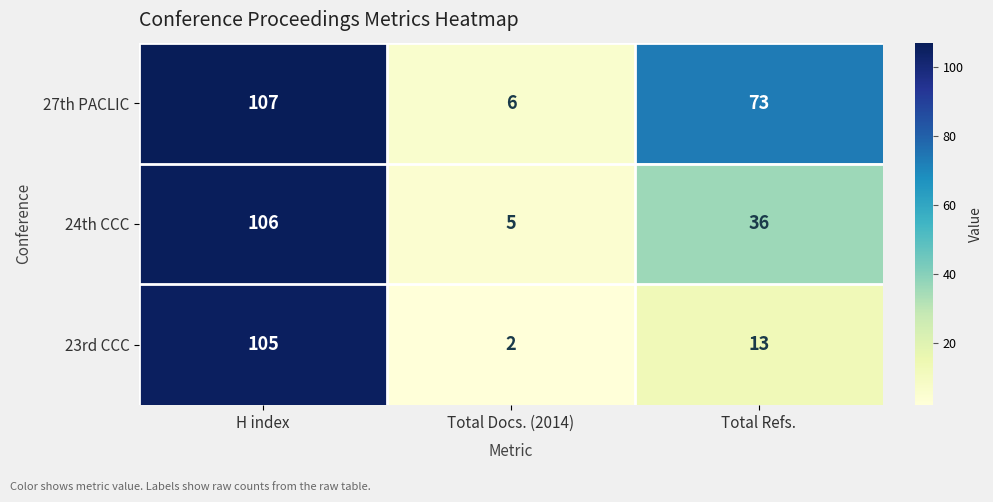

Reading left to right, extract all data points from this chart.

27th PACLIC: 107	6	73
24th CCC: 106	5	36
23rd CCC: 105	2	13